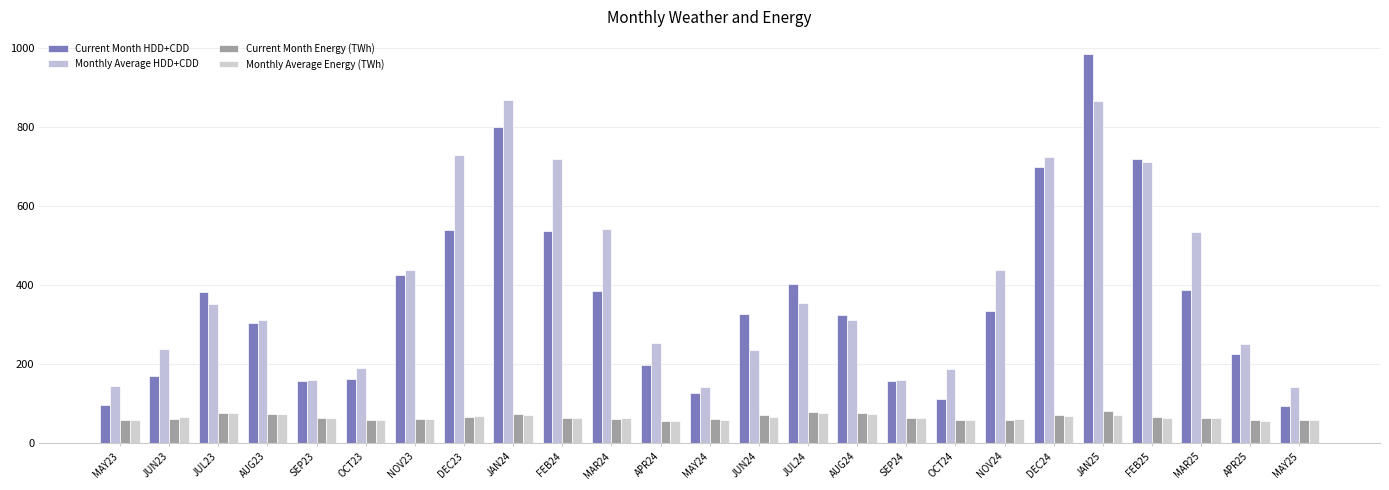

At which category does the chart reach its peak across all series?

JAN25